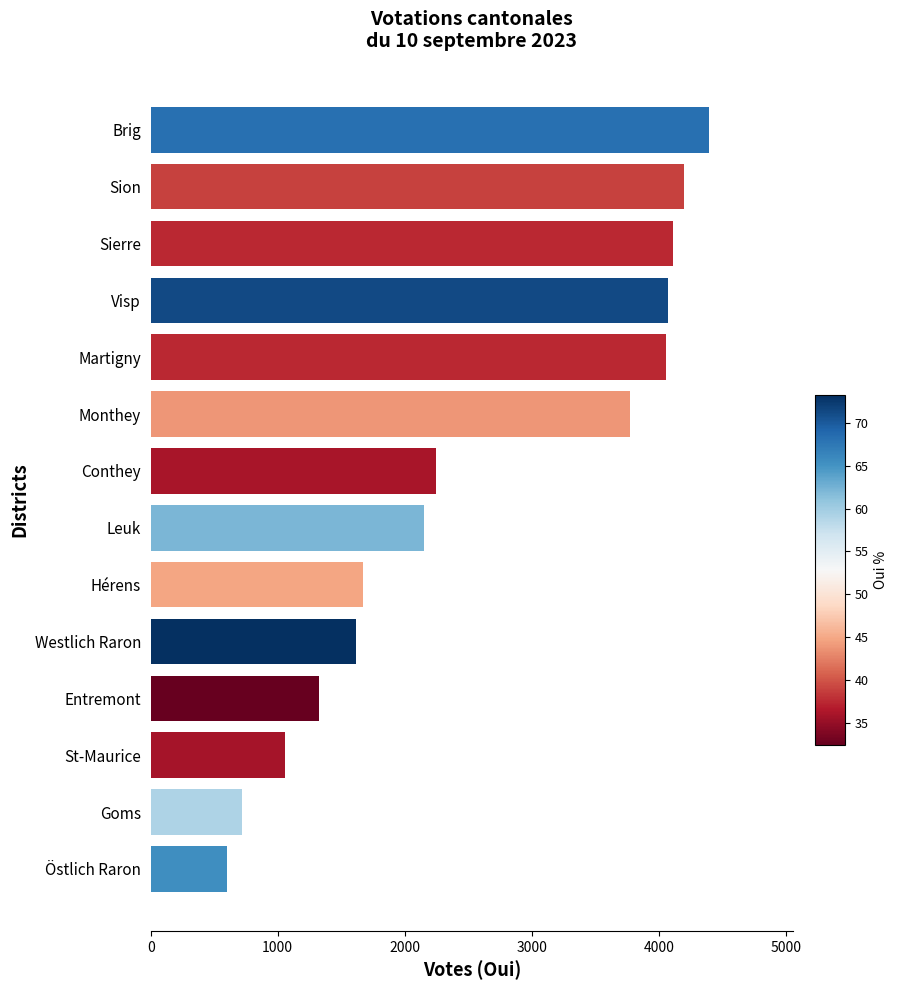

Is it true that the value at Hérens is 1669?

True